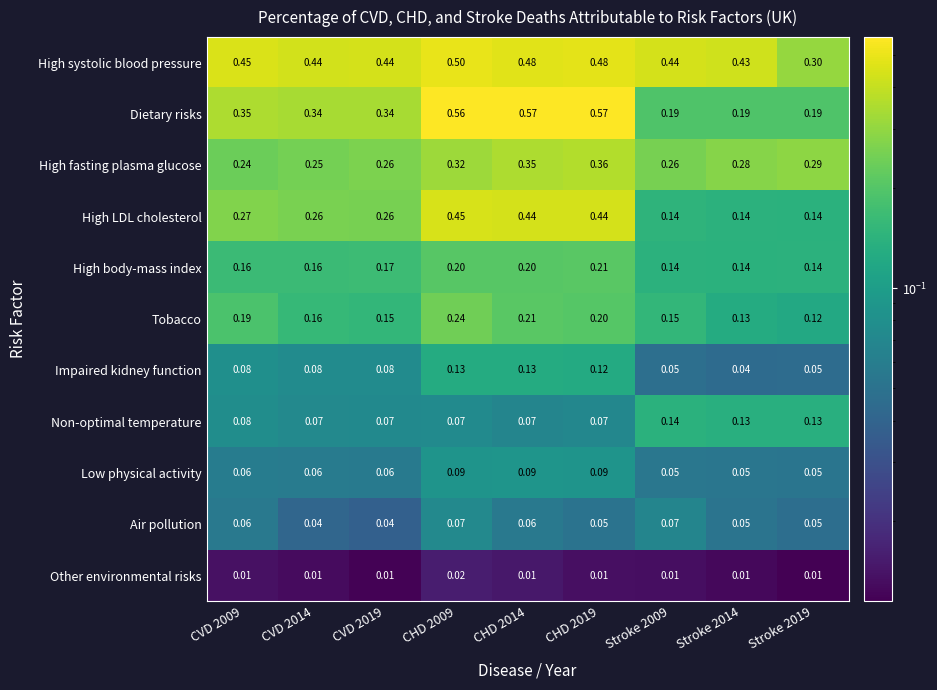

Rank the series by their maximum value, from highest to lowest.

Dietary risks, High systolic blood pressure, High LDL cholesterol, High fasting plasma glucose, Tobacco, High body-mass index, Non-optimal temperature, Impaired kidney function, Low physical activity, Air pollution, Other environmental risks